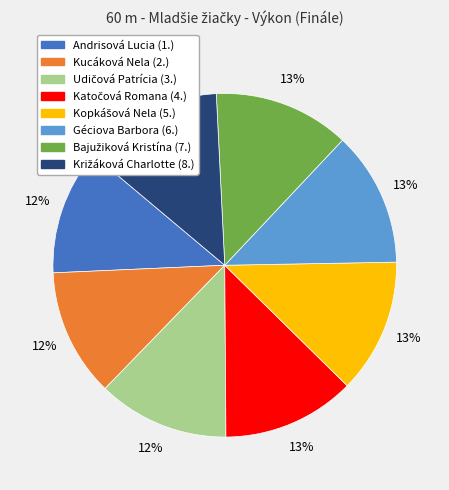

Does any single category account for the majority?

No